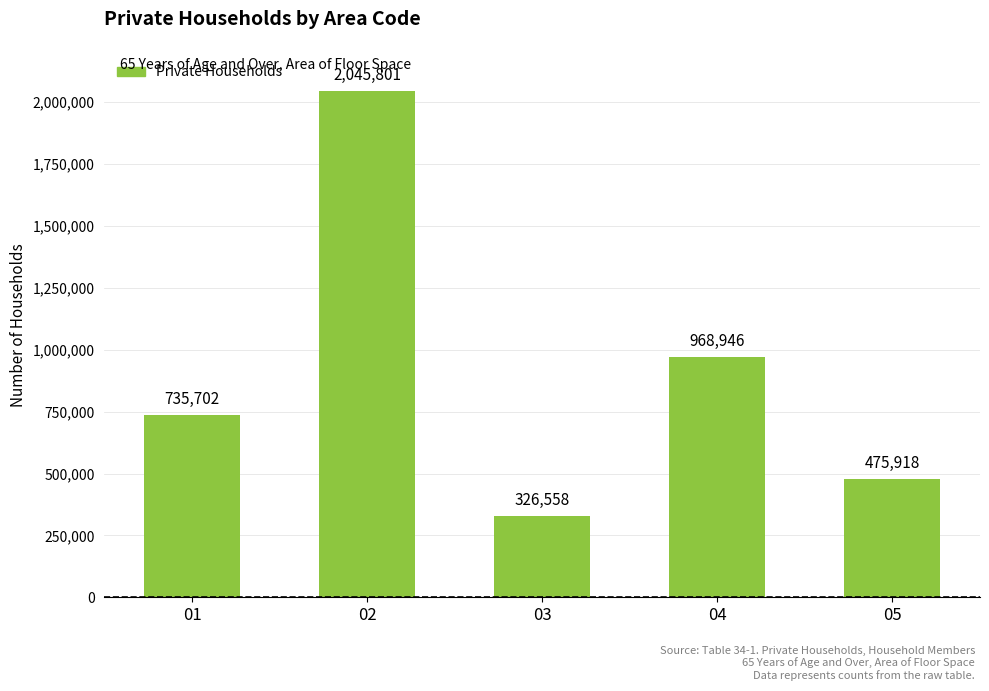

True or false: the data shows 735702 at 01.

True